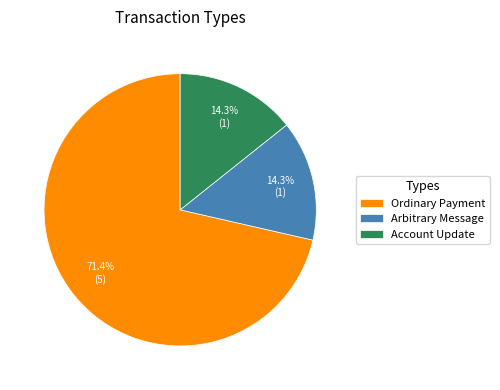

Between Ordinary Payment and Account Update, which is larger?

Ordinary Payment